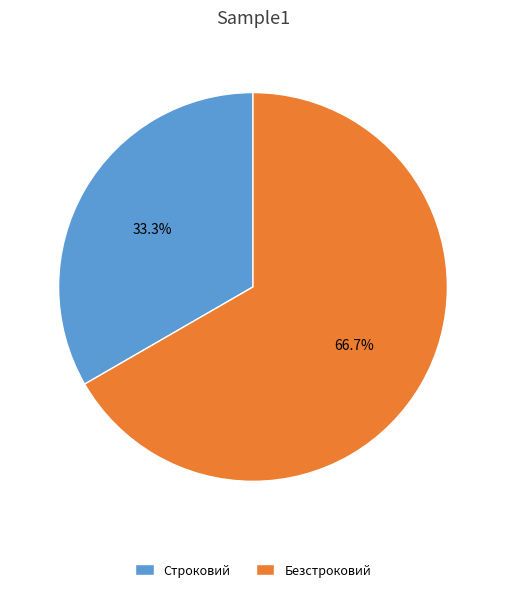

True or false: Безстроковий accounts for 67% of the total.

True